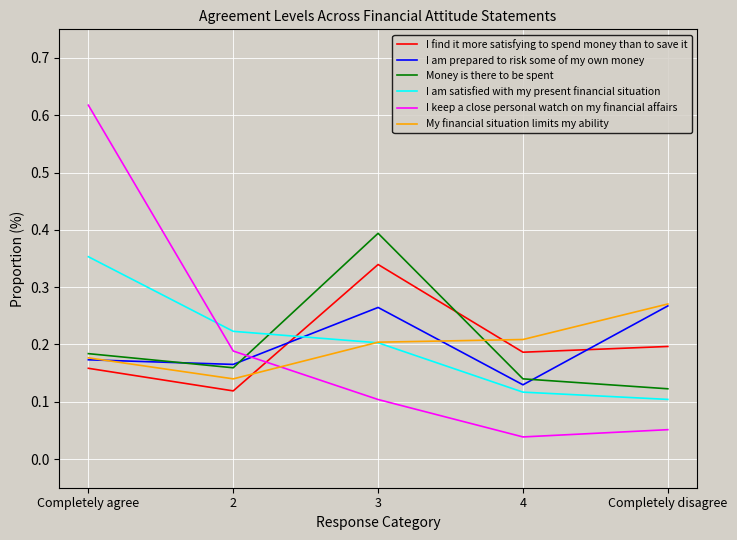

What position from the left is Completely disagree?

5